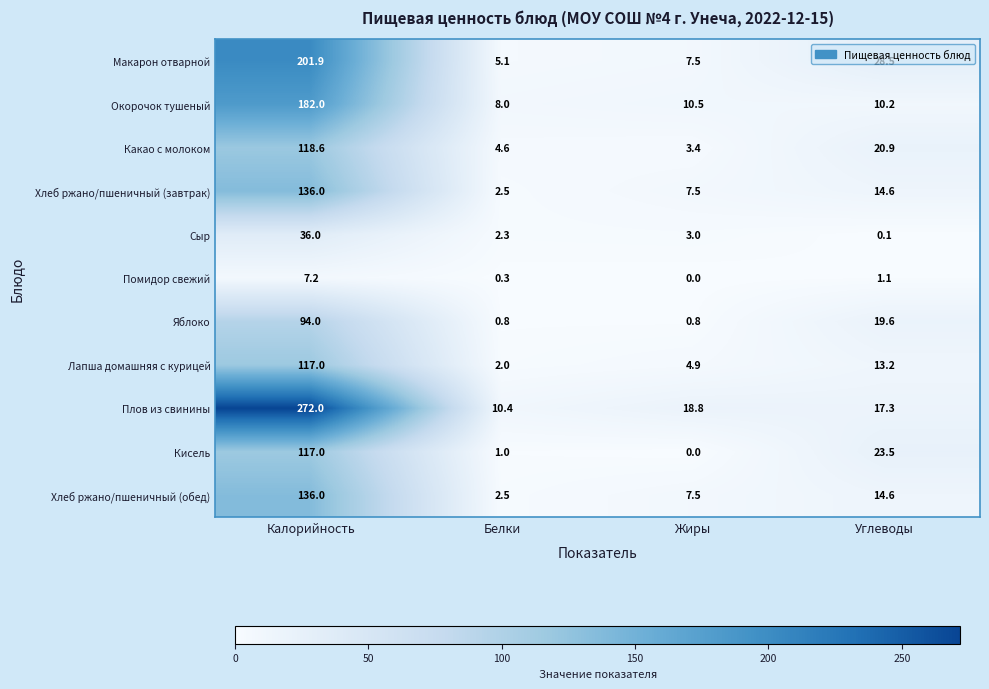

At which label is Окорочок тушеный closest to 95?

Жиры